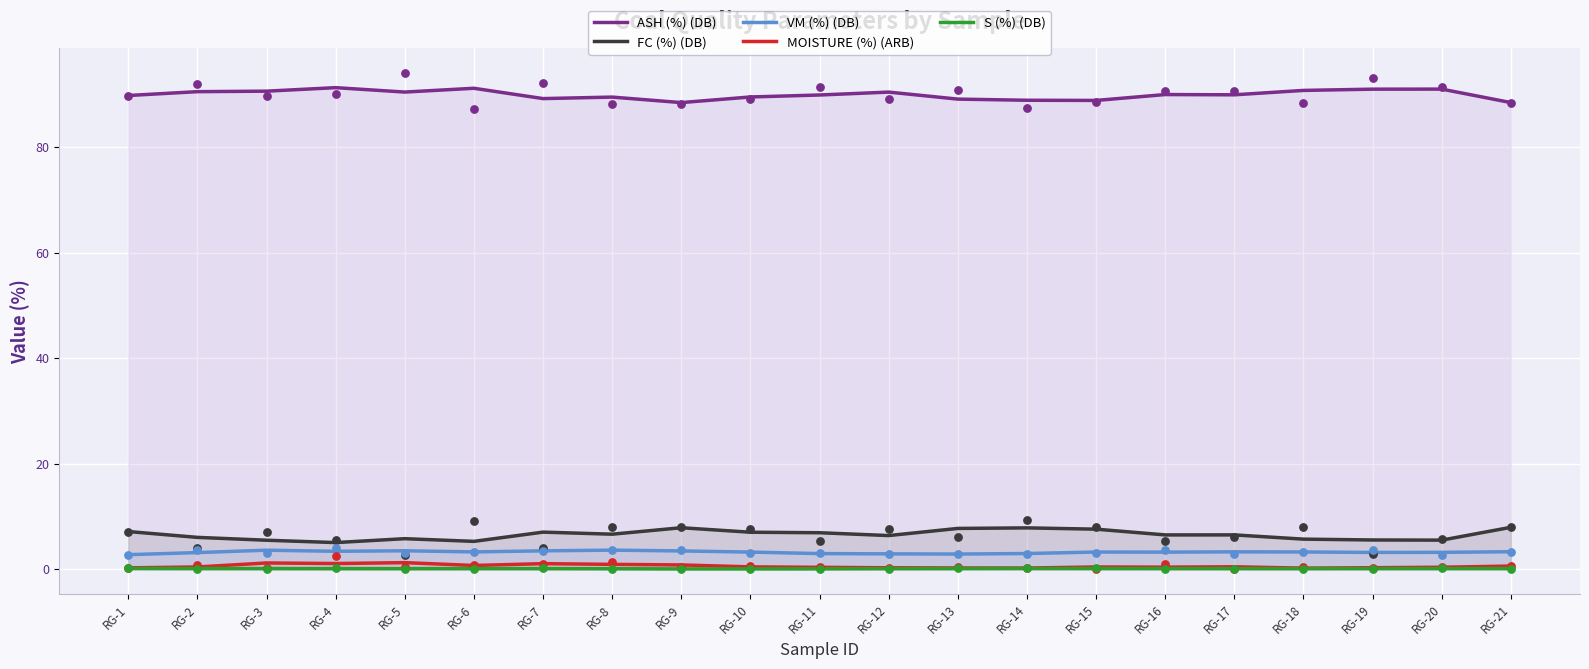

Which series has the largest Y range (max minus min)?

FC (%) (DB)